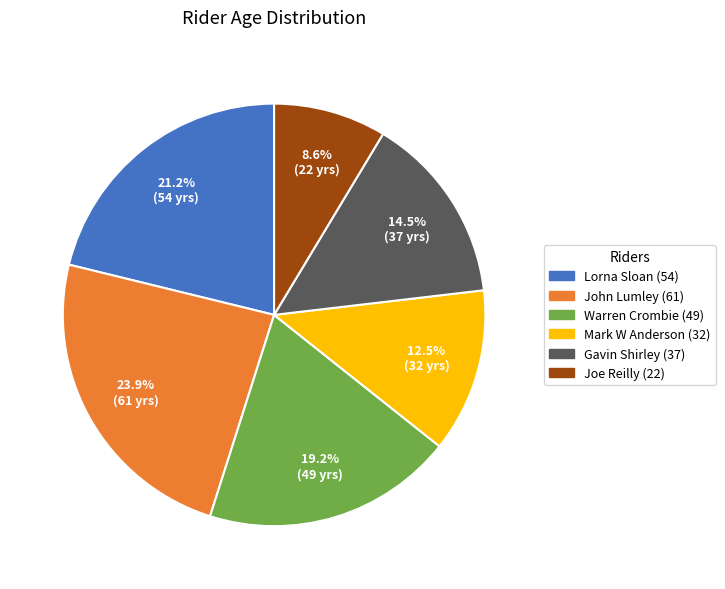

Is there a majority slice in this chart?

No